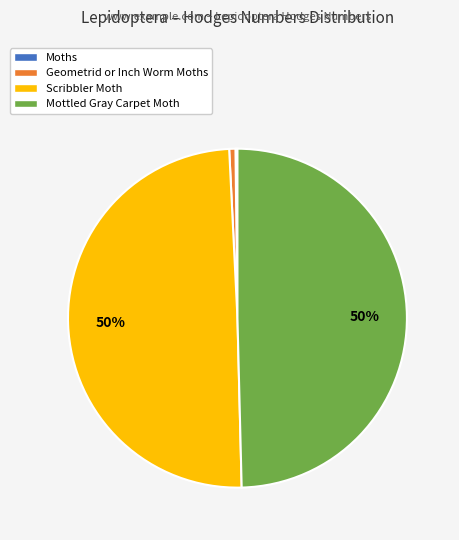

To the nearest percent, what percentage of the pie is Scribbler Moth?

50%